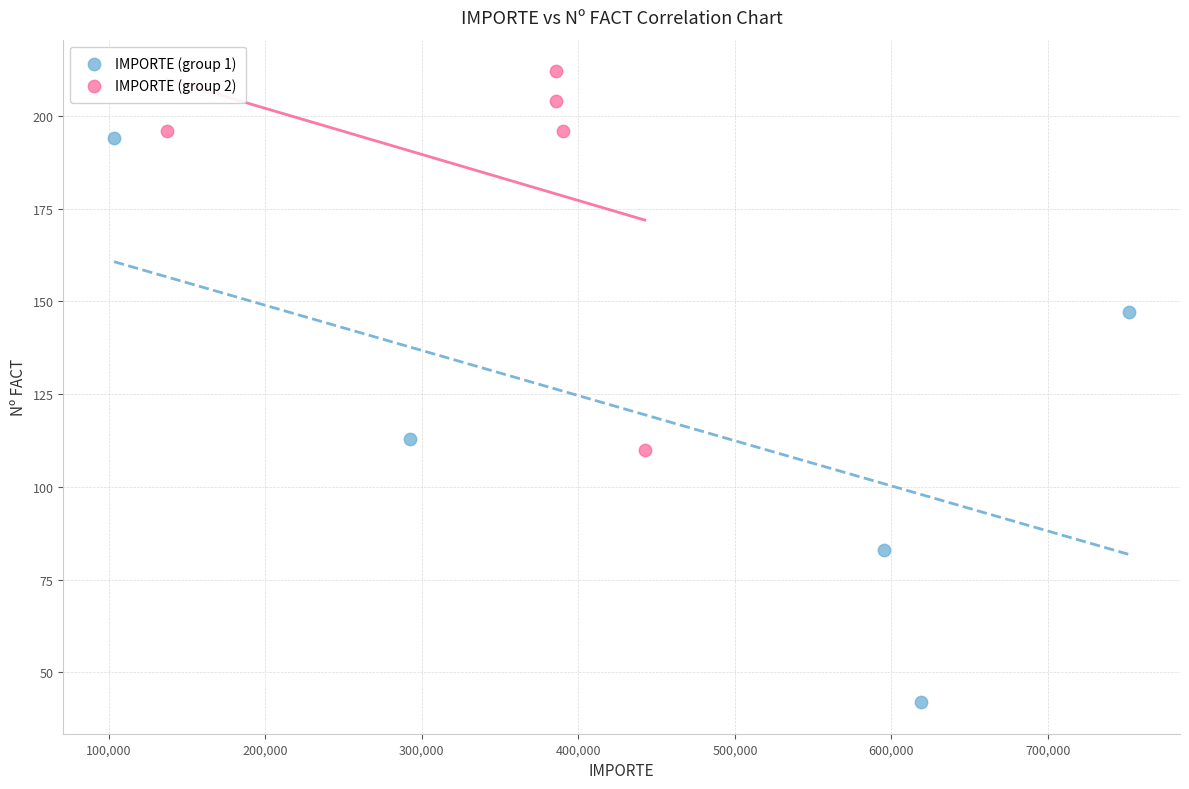

Which series has the largest Y range (max minus min)?

IMPORTE (group 1)